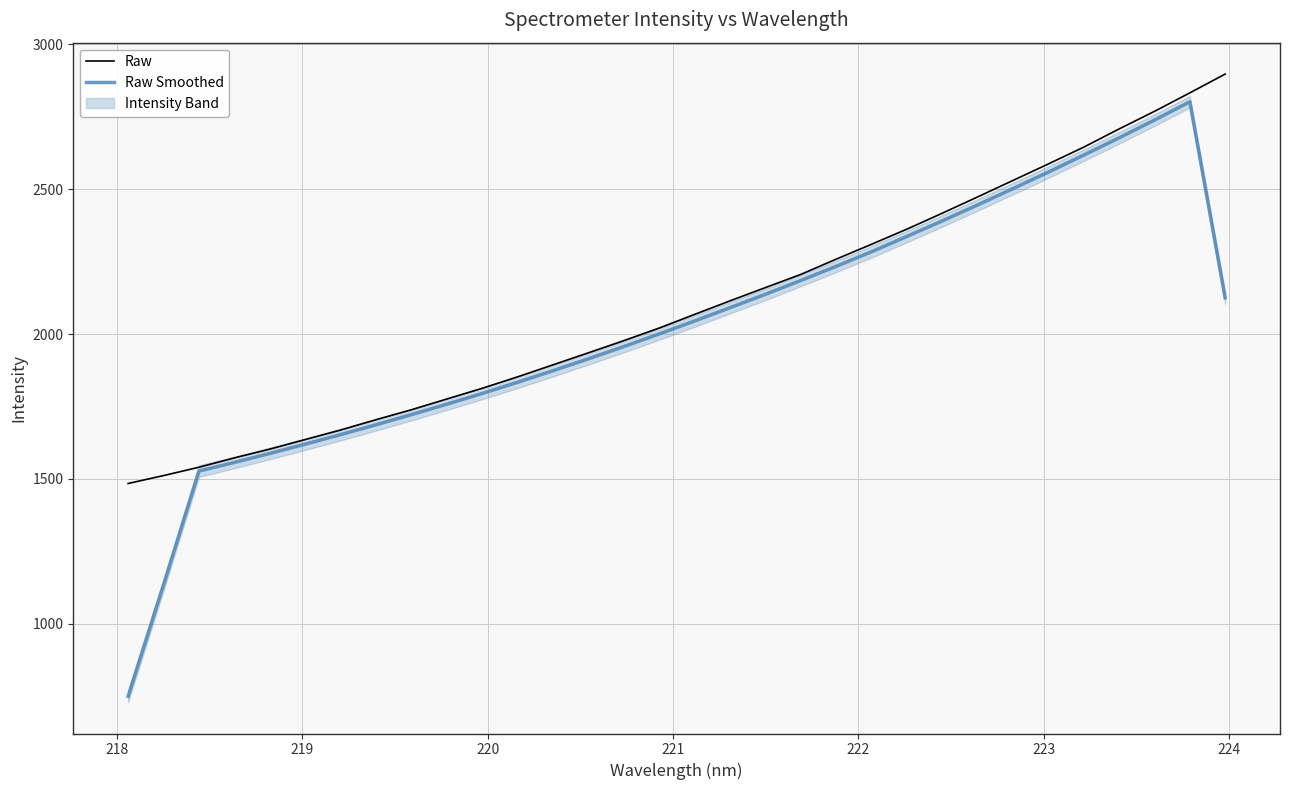

Is it true that Raw Smoothed equals 386.9 at 217?

False